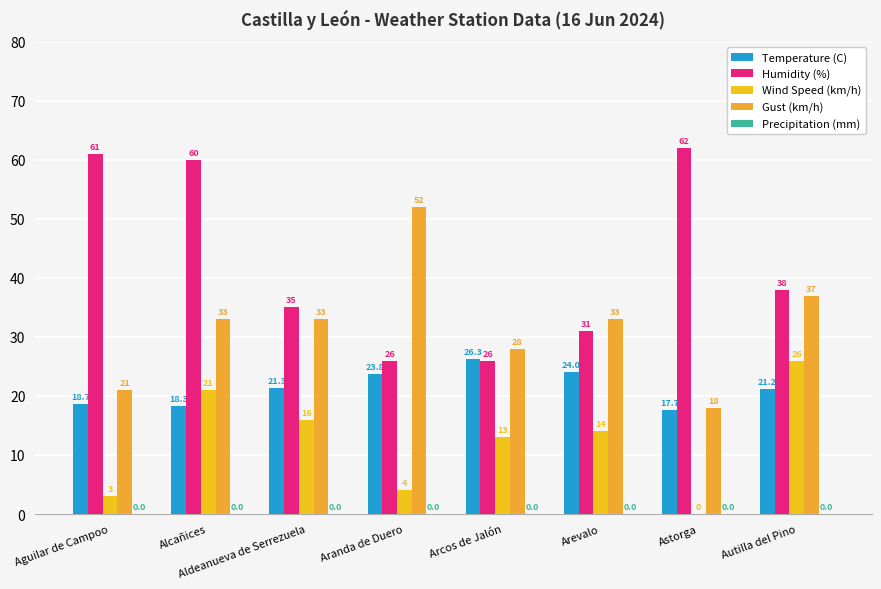

At which category is the sum across all series the highest?

Alcañices